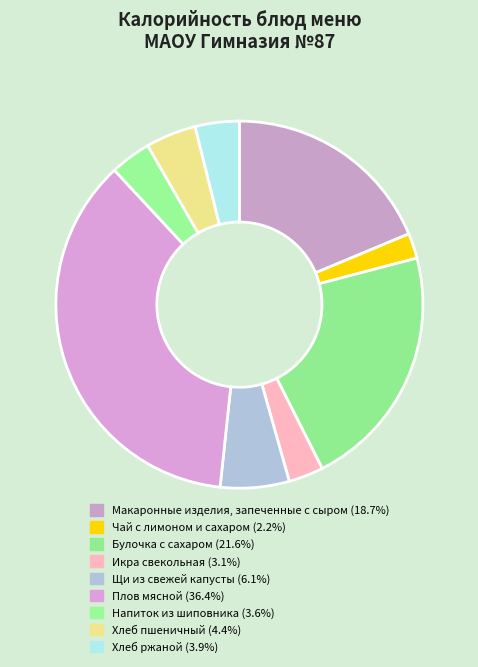

What percentage is the Чай с лимоном и сахаром slice, to the nearest percent?

2%